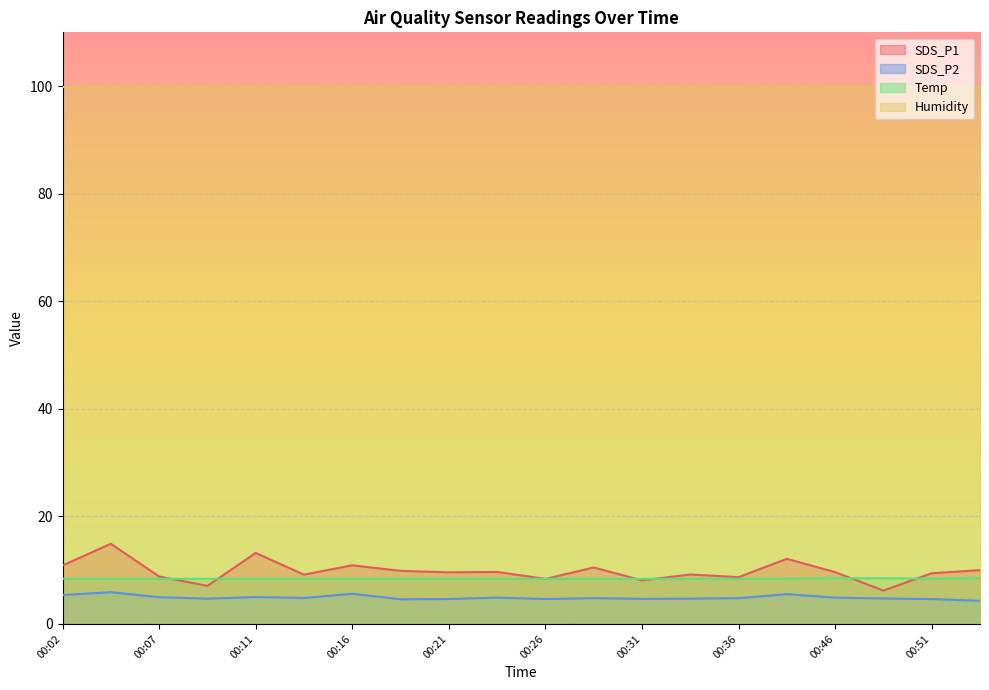

Count the number of categories in the chart.

20